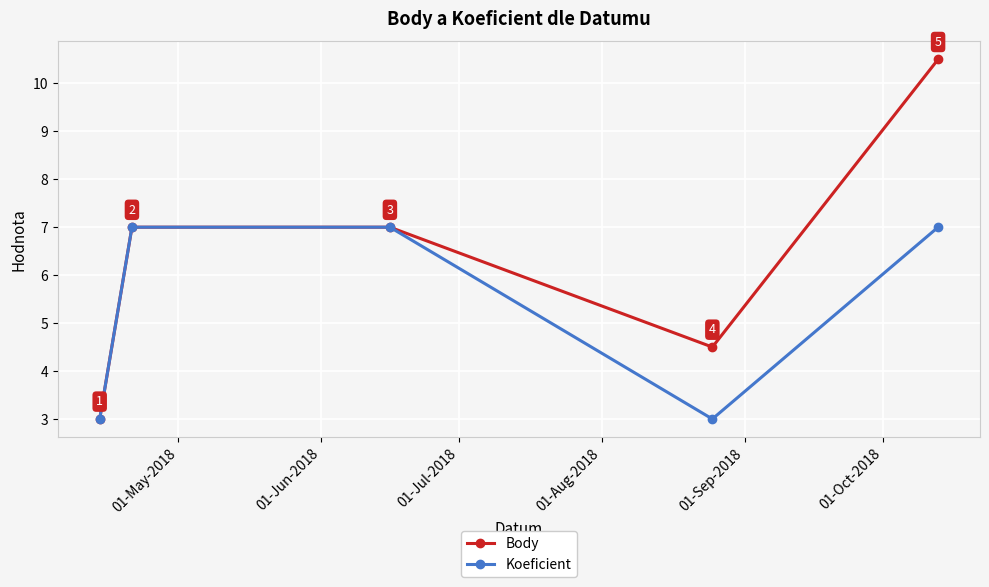

Which series has the largest range (max minus min)?

Body